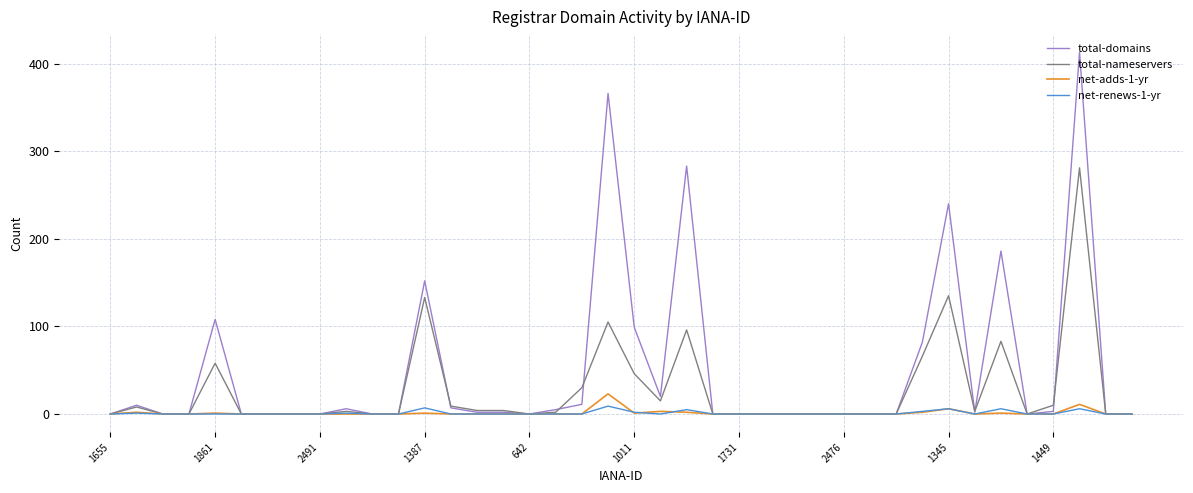

What is the difference between the maximum and minimum values in the net-renews-1-yr series?

9